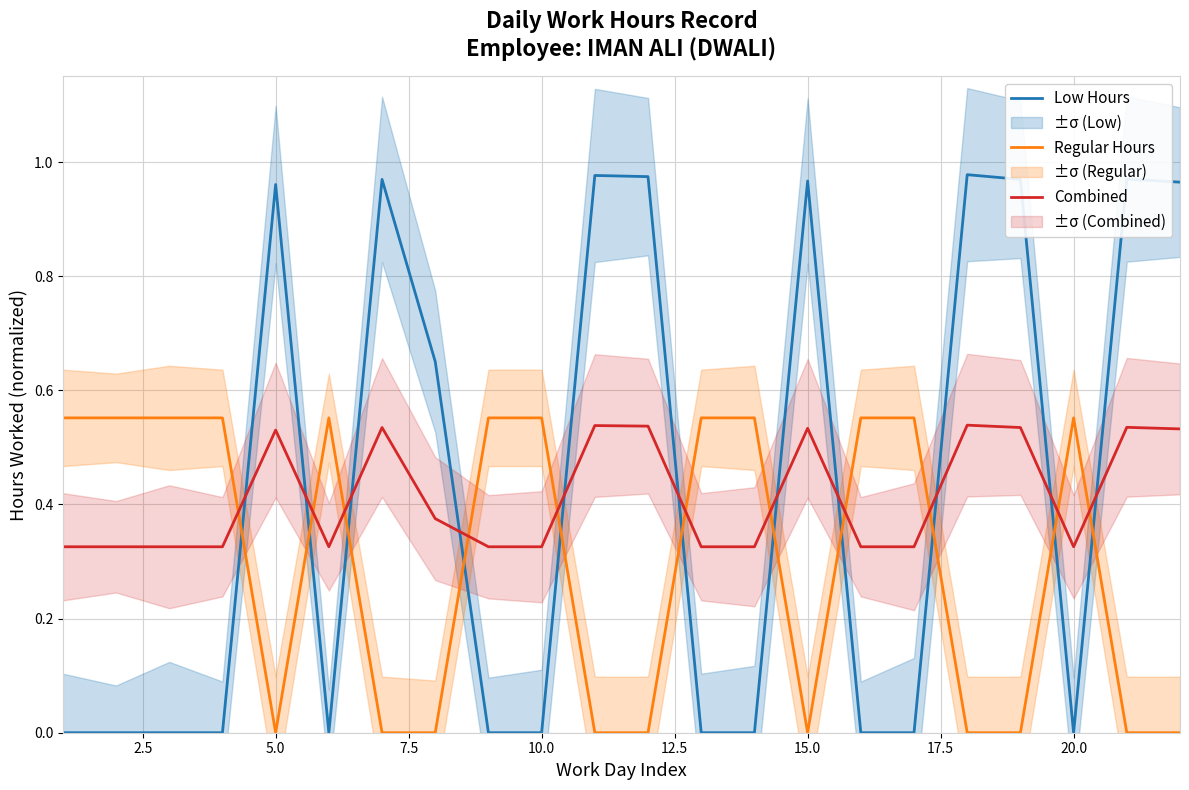

Which series has the largest total across all categories?

Low Hours